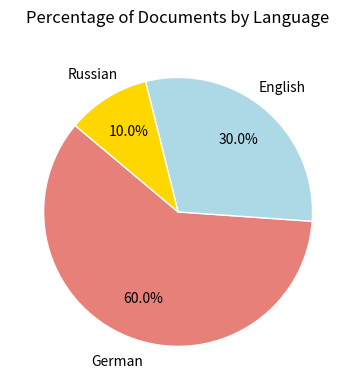

Is there a majority slice in this chart?

Yes